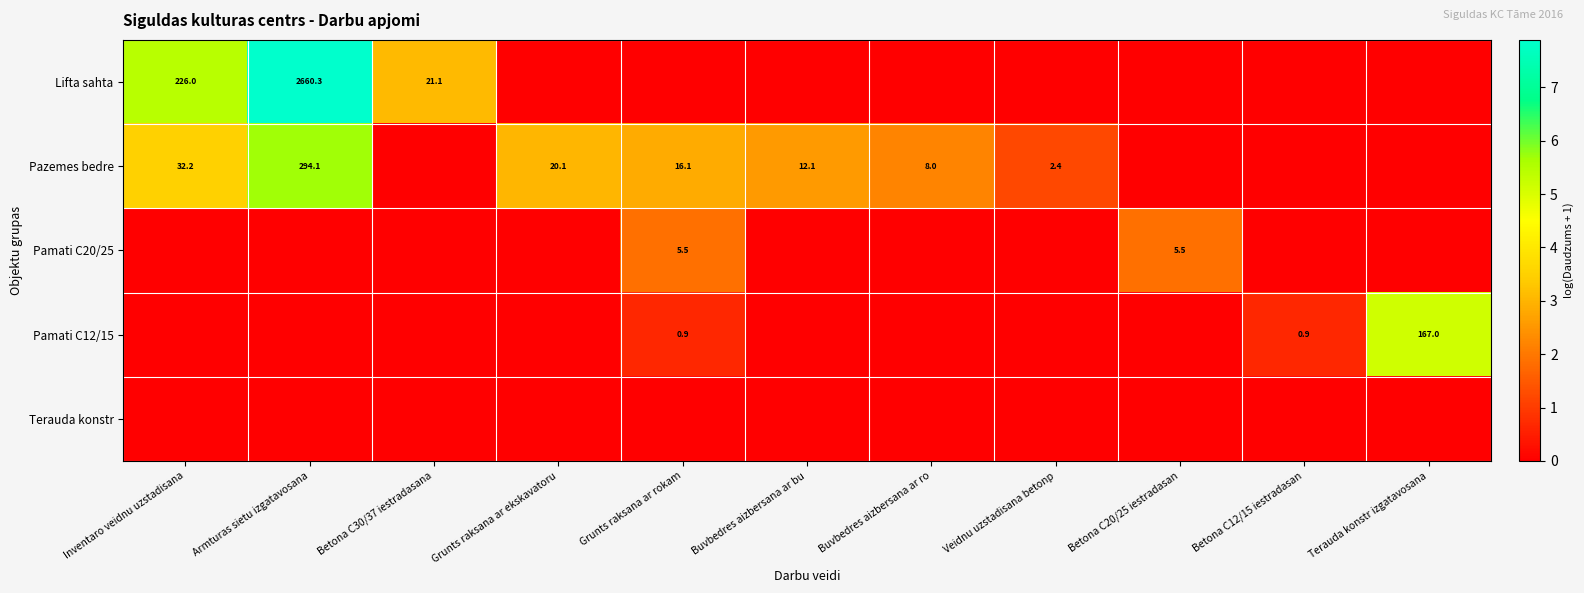

Is it true that Lifta sahta equals 1.4 at Inventaro veidnu uzstadisana?

False